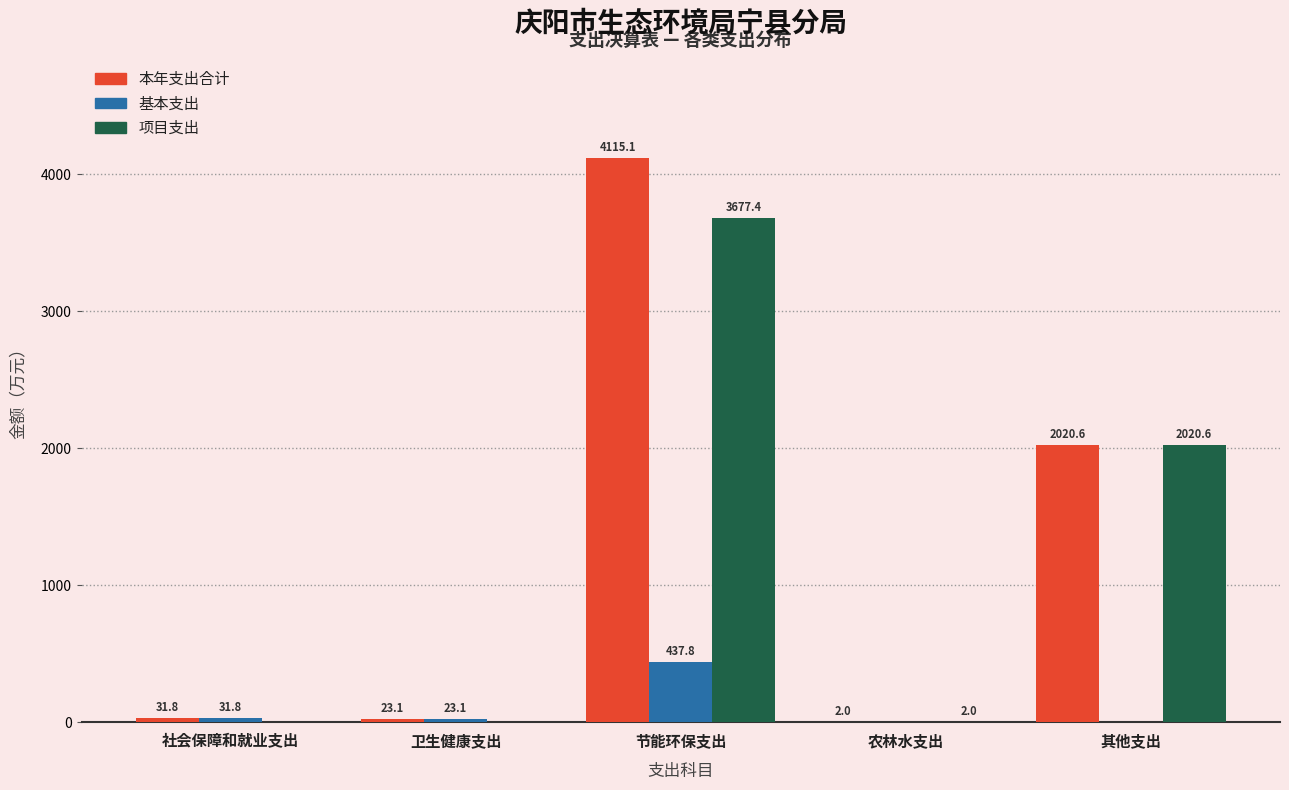

At which label does 基本支出 reach its peak?

节能环保支出